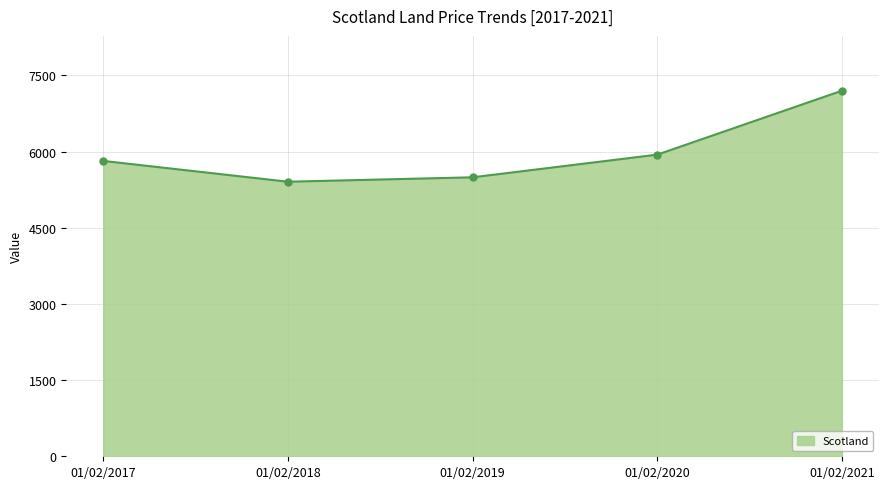

Between 01/02/2018 and 01/02/2020, which is larger?

01/02/2020